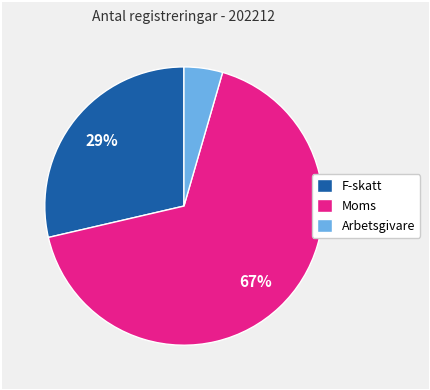

Count the number of slices in the pie.

3